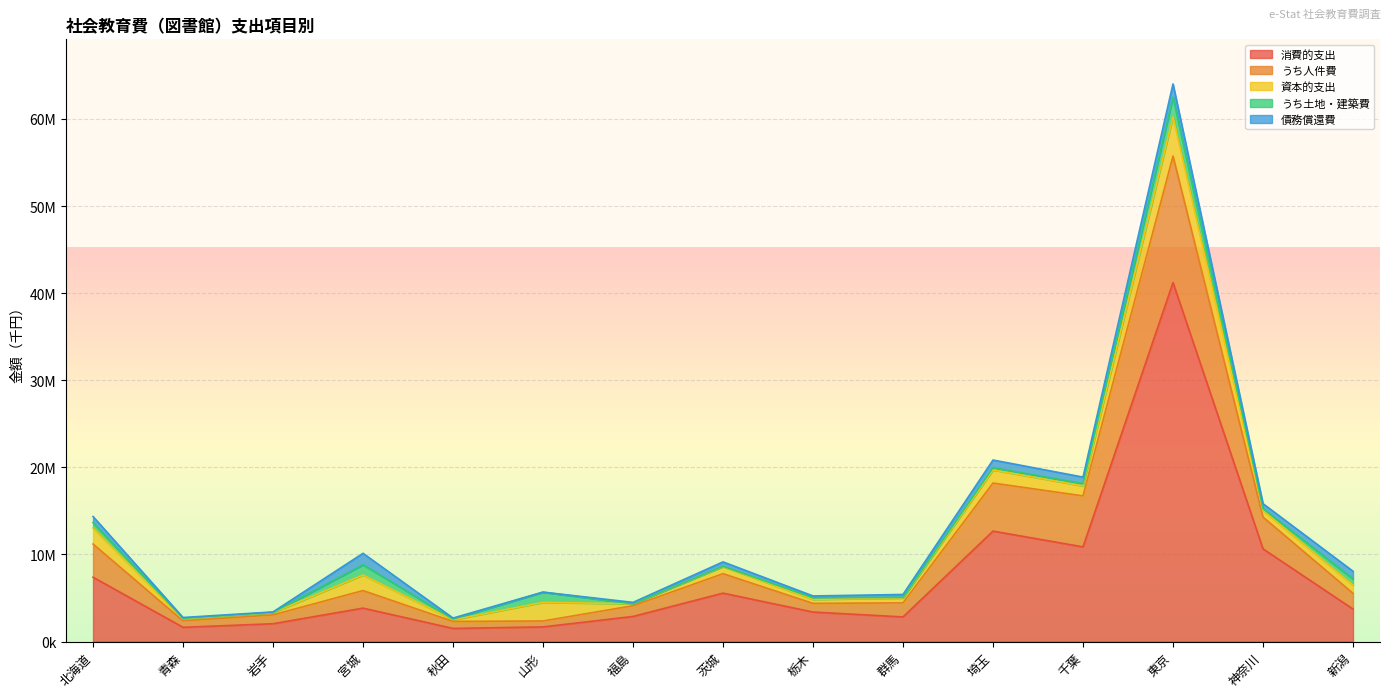

True or false: うち人件費 has more than 0 points higher than both neighbors.

True